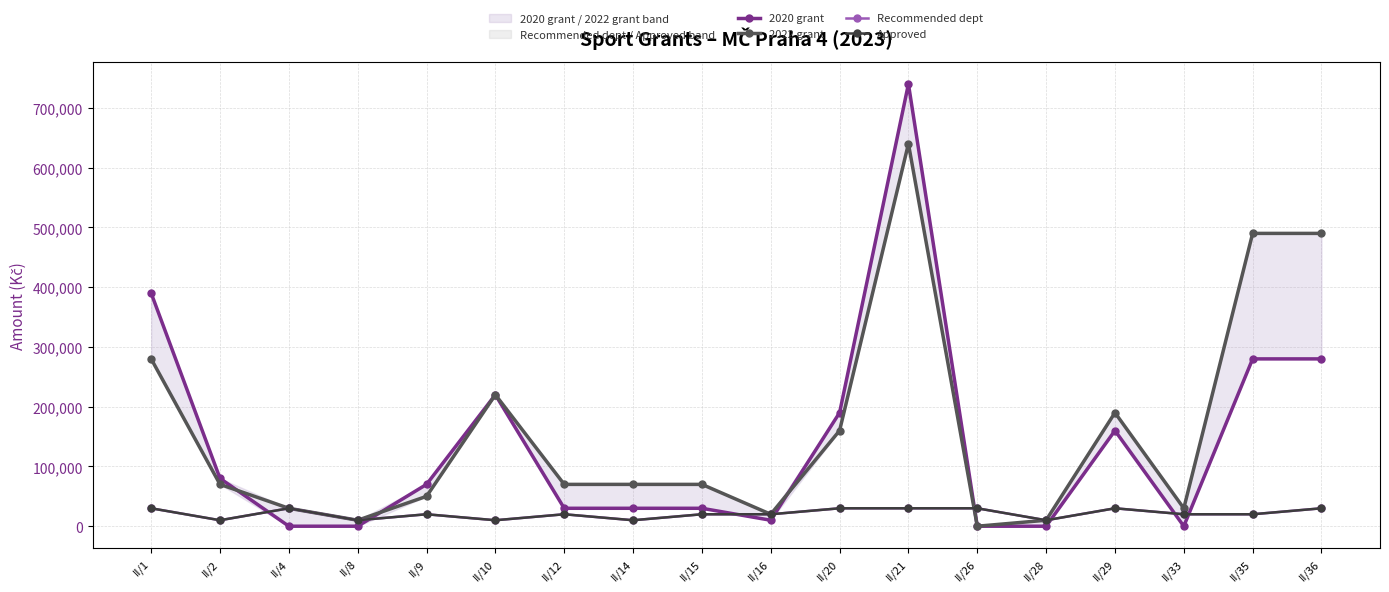

How many lines are shown in the chart?

4